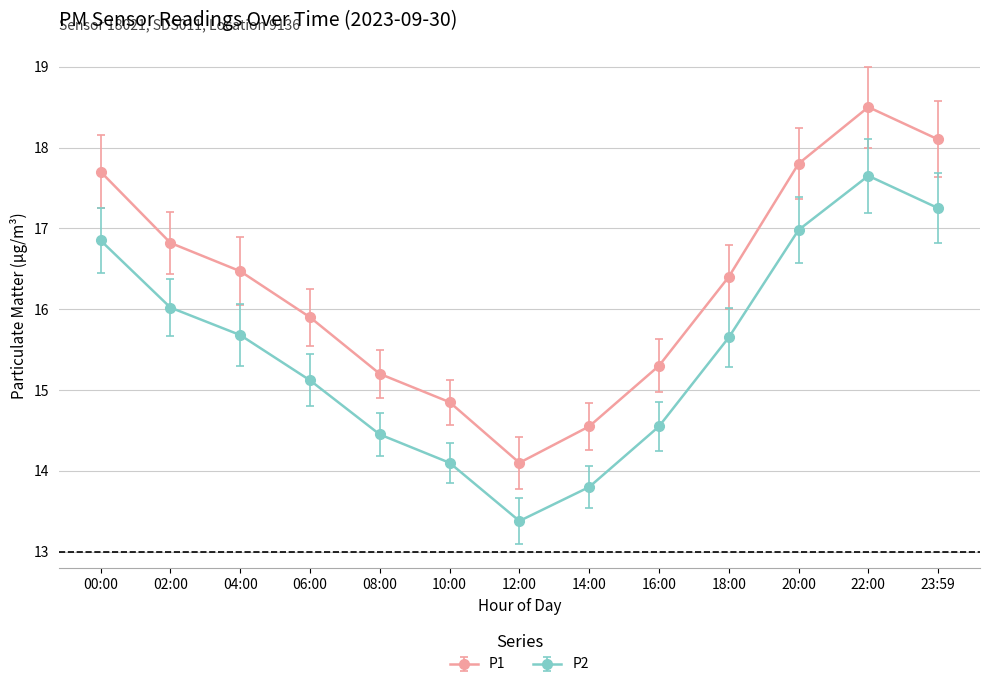

At which category is the sum across all series the highest?

22:00